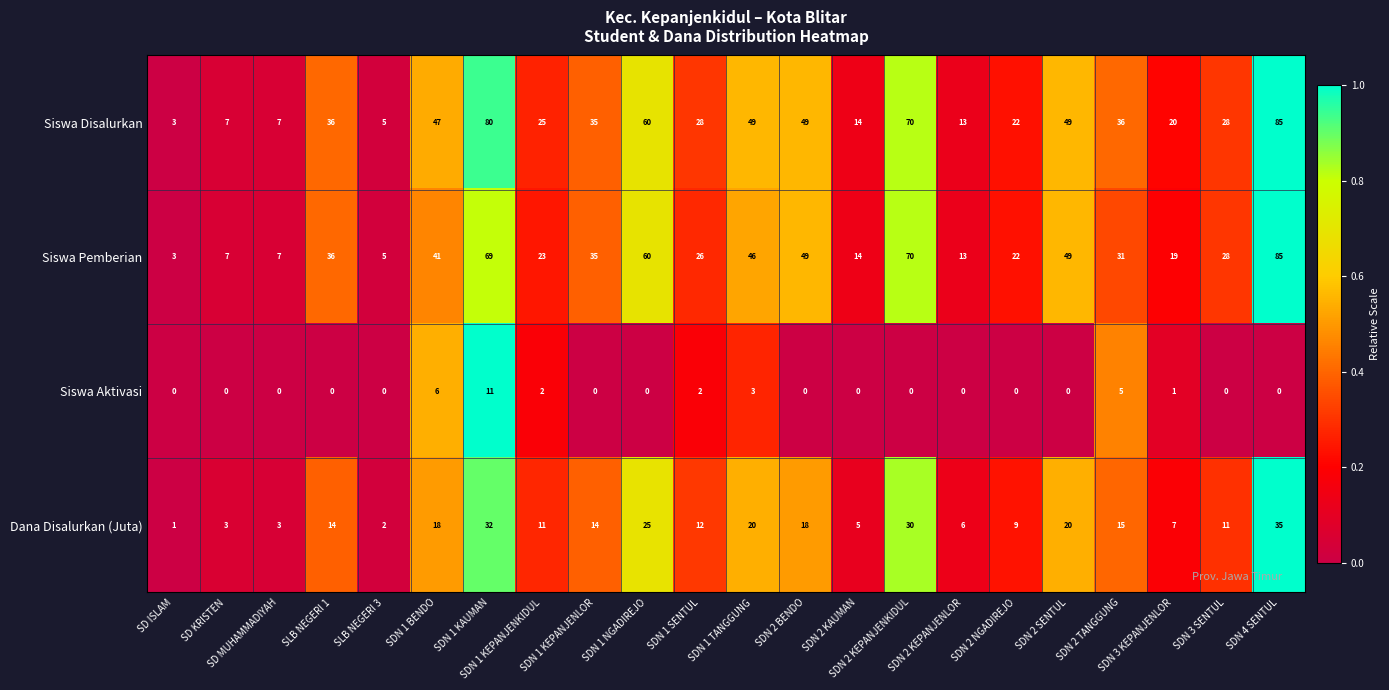

At how many categories does at least one series exceed 50?

4